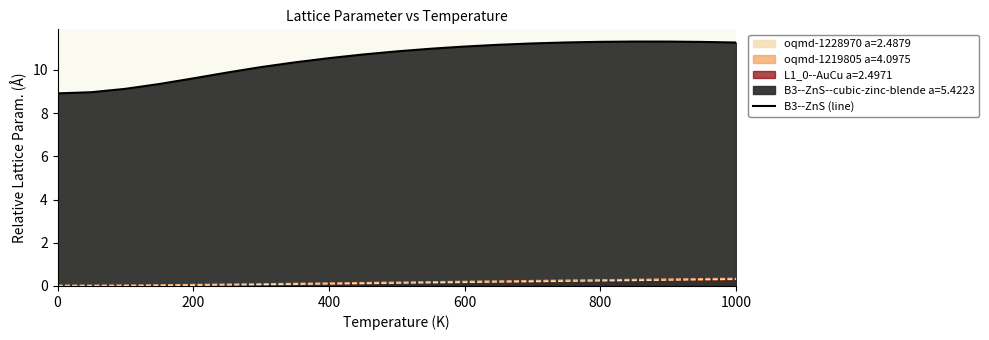

What is the value of the 18th point from the left?

11.3